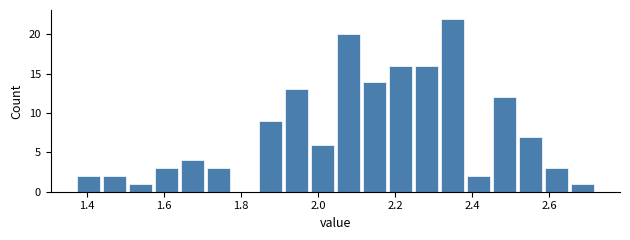

Around what value on the x-axis is the tallest bar? Give the approximate position of its centre, as read against the axis.

2.34